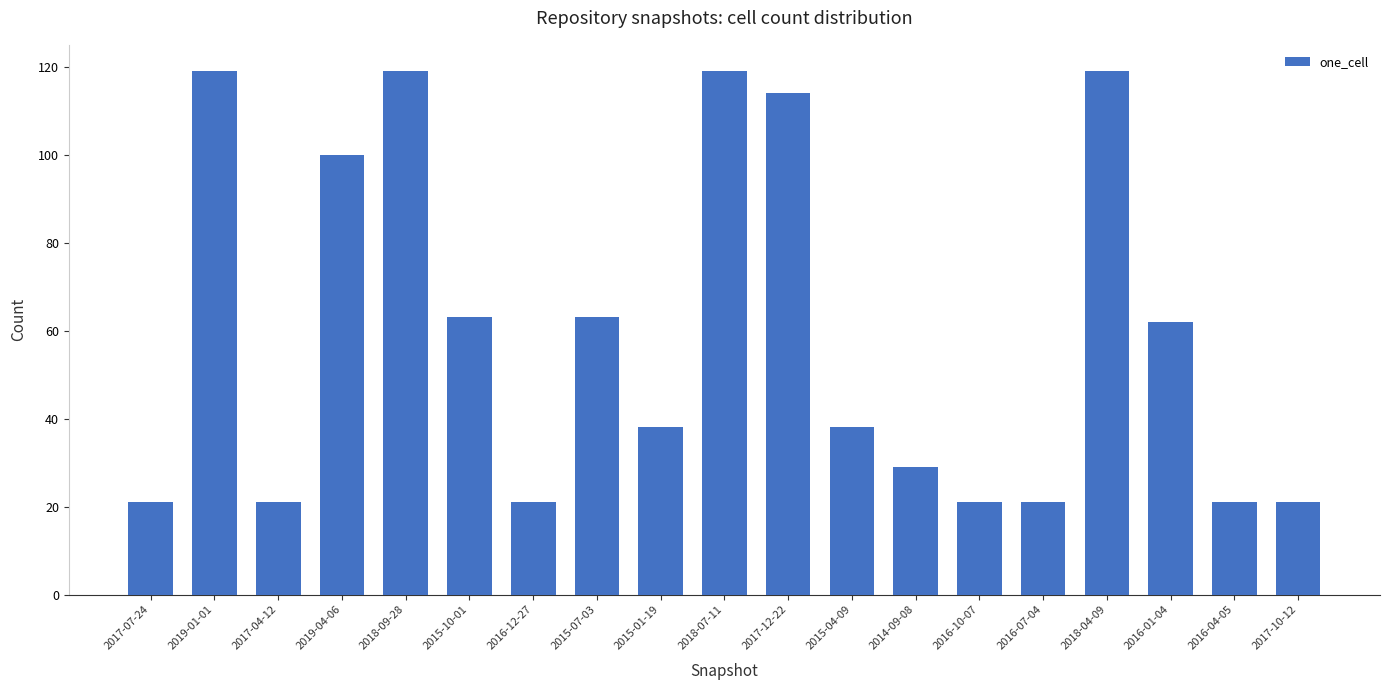

What is the difference between the maximum and minimum values?

98